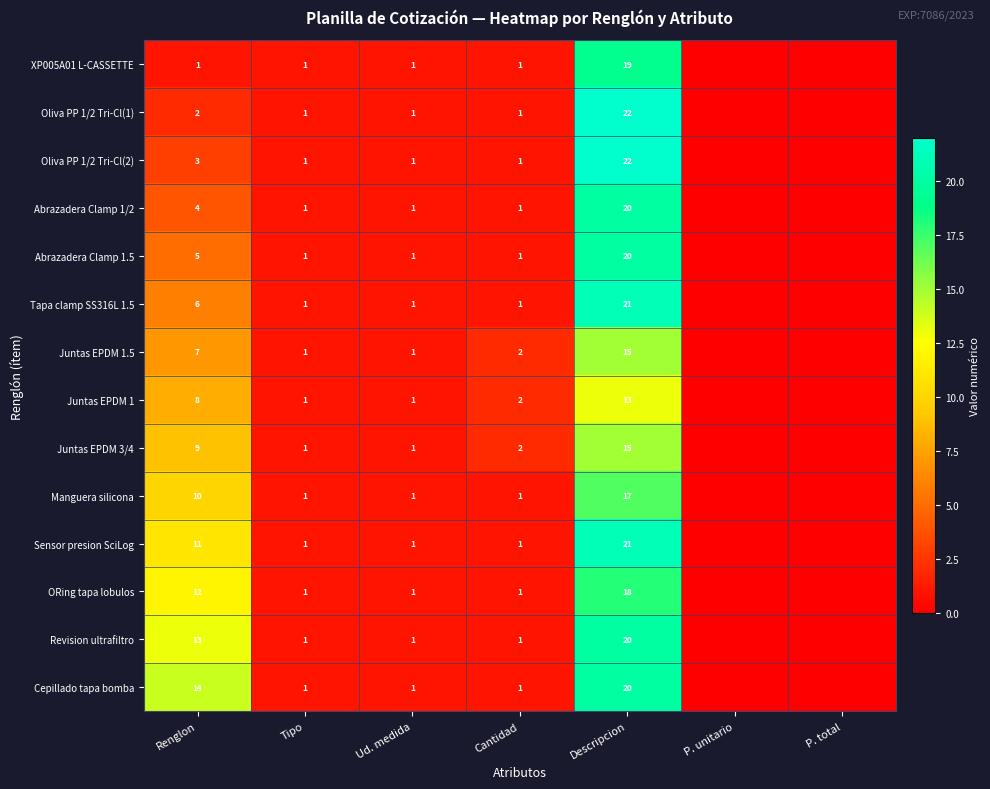

What is the difference between the highest and lowest values at Renglon?

13